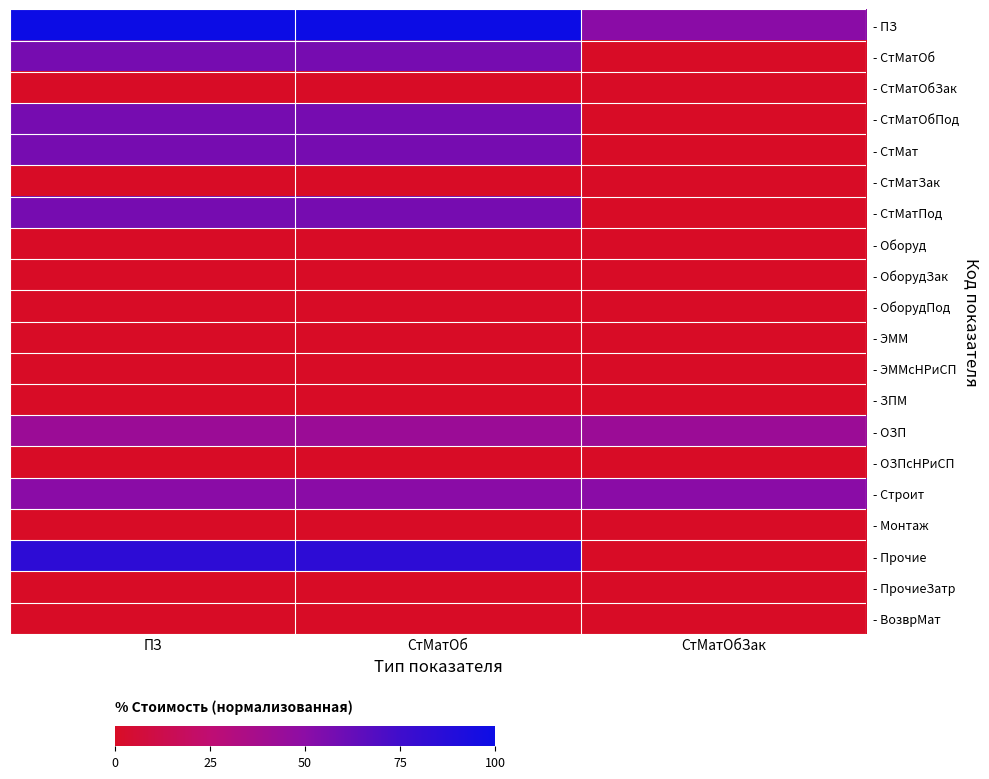

Rank the series at ПЗ from highest to lowest value.

- ПЗ, - Прочие, - СтМатОб, - СтМатОбПод, - СтМат, - СтМатПод, - Строит, - ОЗП, - ЭММ, - ЗПМ, - СтМатОбЗак, - СтМатЗак, - Оборуд, - ОборудЗак, - ОборудПод, - ЭММсНРиСП, - ОЗПсНРиСП, - Монтаж, - ПрочиеЗатр, - ВозврМат